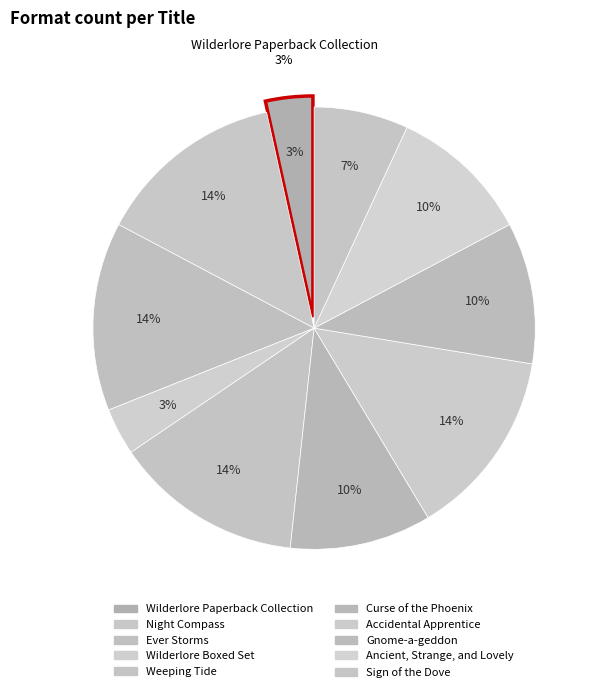

Does Gnome-a-geddon account for over 50% of the chart?

No